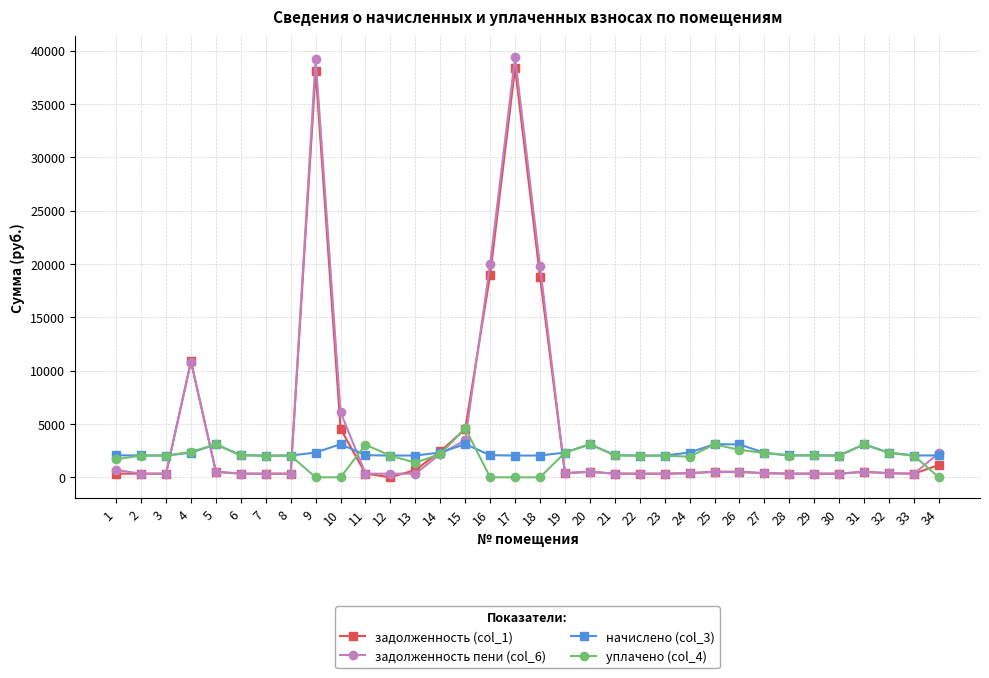

How many intersections are there between задолженность (col_1) and начислено (col_3)?

6